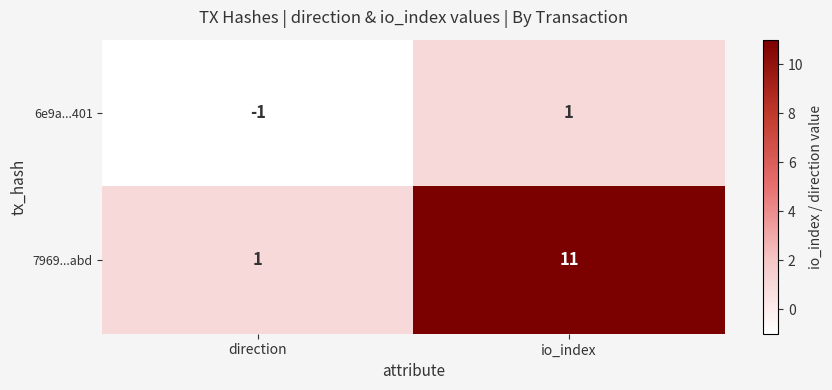

Where is 7969...abd nearest to the value 6?

direction